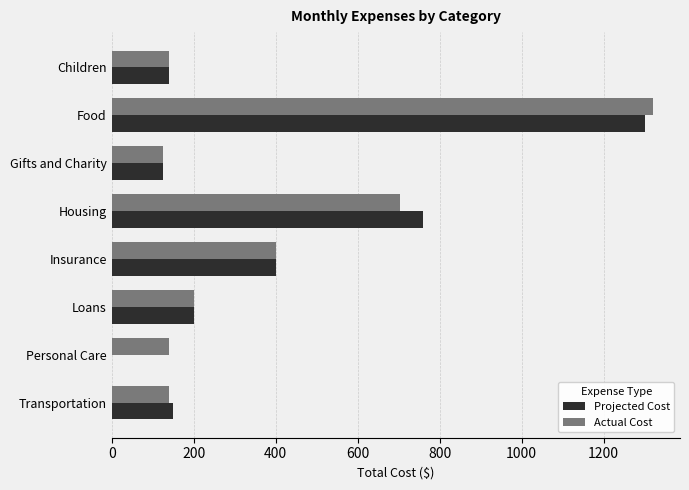

Which series has the largest range (max minus min)?

Projected Cost